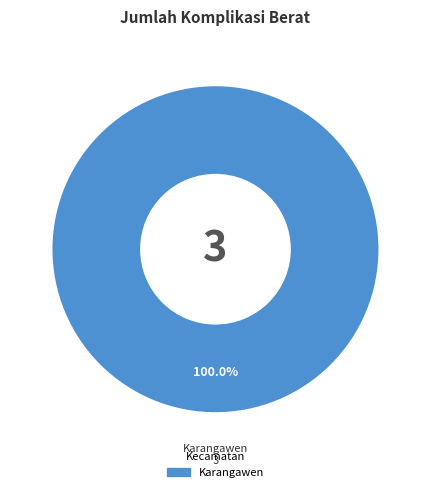

How many segments does this pie chart have?

1